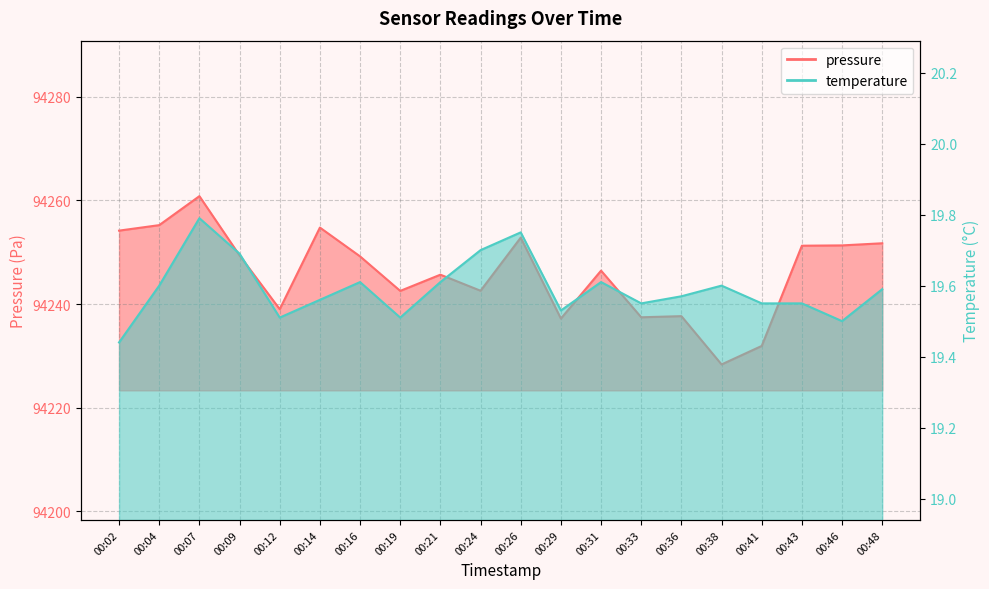

At which category does pressure reach its first local peak?

00:07